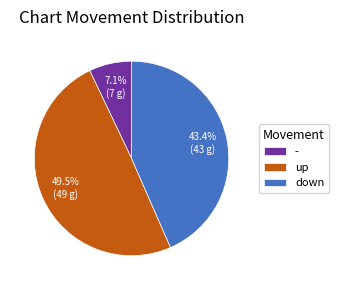

To the nearest percent, what is the difference between the down and - slice percentages?

36%